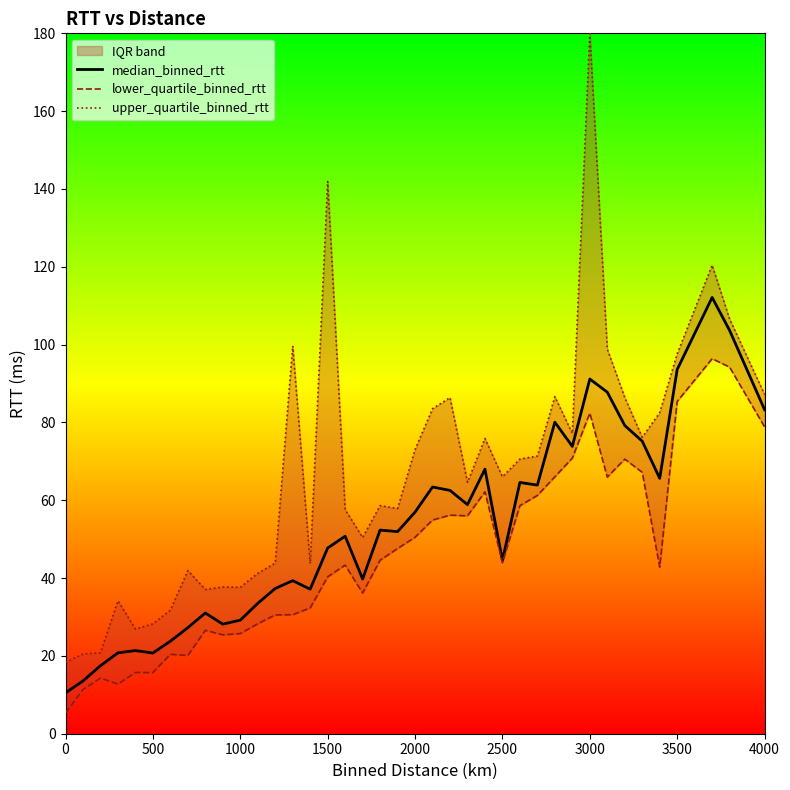

What is the highest value of the median_binned_rtt series?

112.1